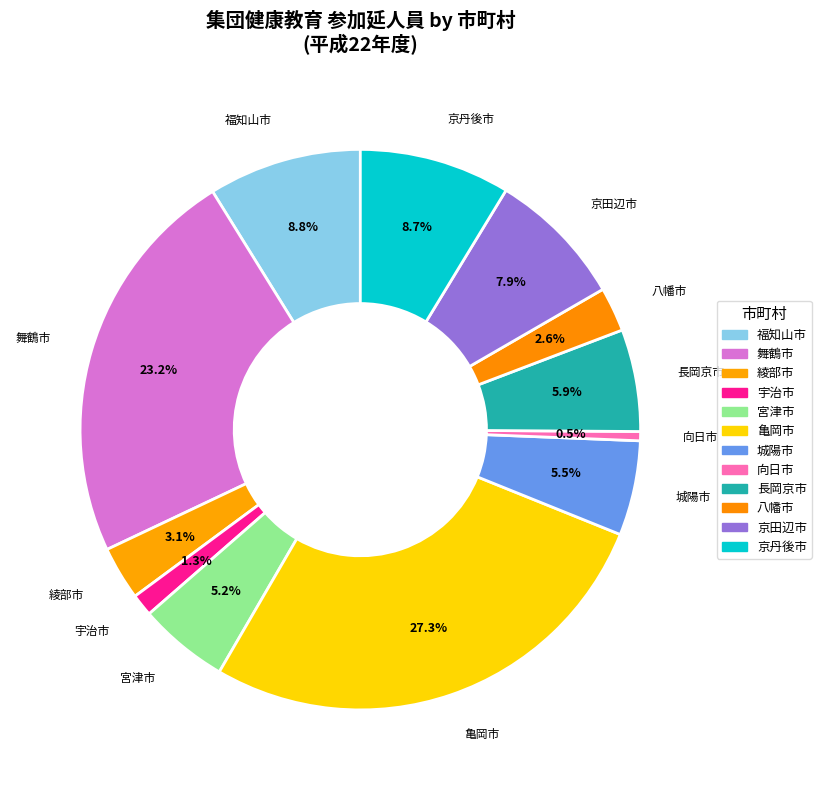

What is the total percentage of 亀岡市 and 宇治市?

28.6%